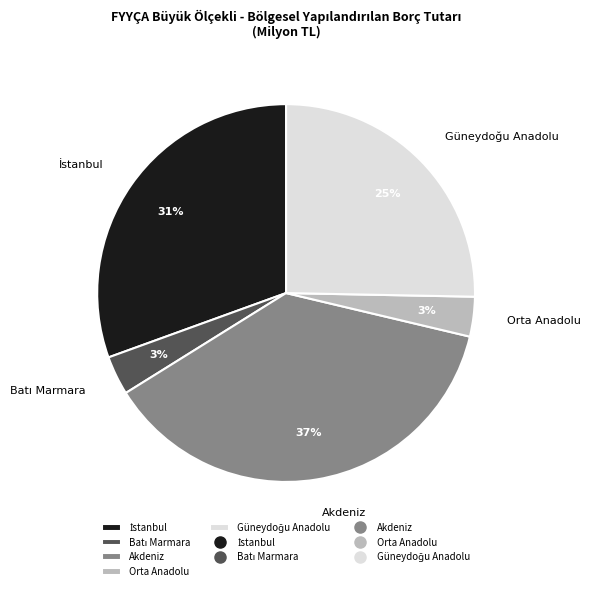

Which slice is the largest?

Akdeniz